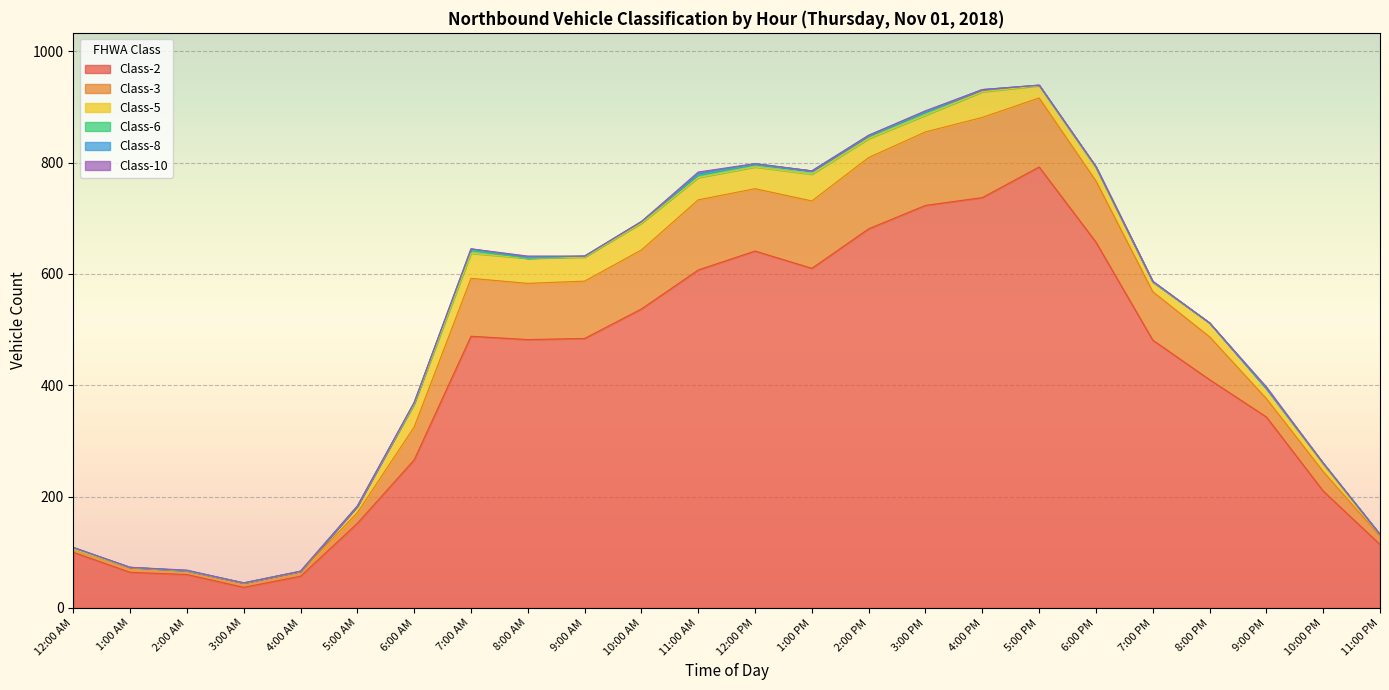

What is the sum of the Class-2 values at 5:00 PM and 7:00 PM?

1273